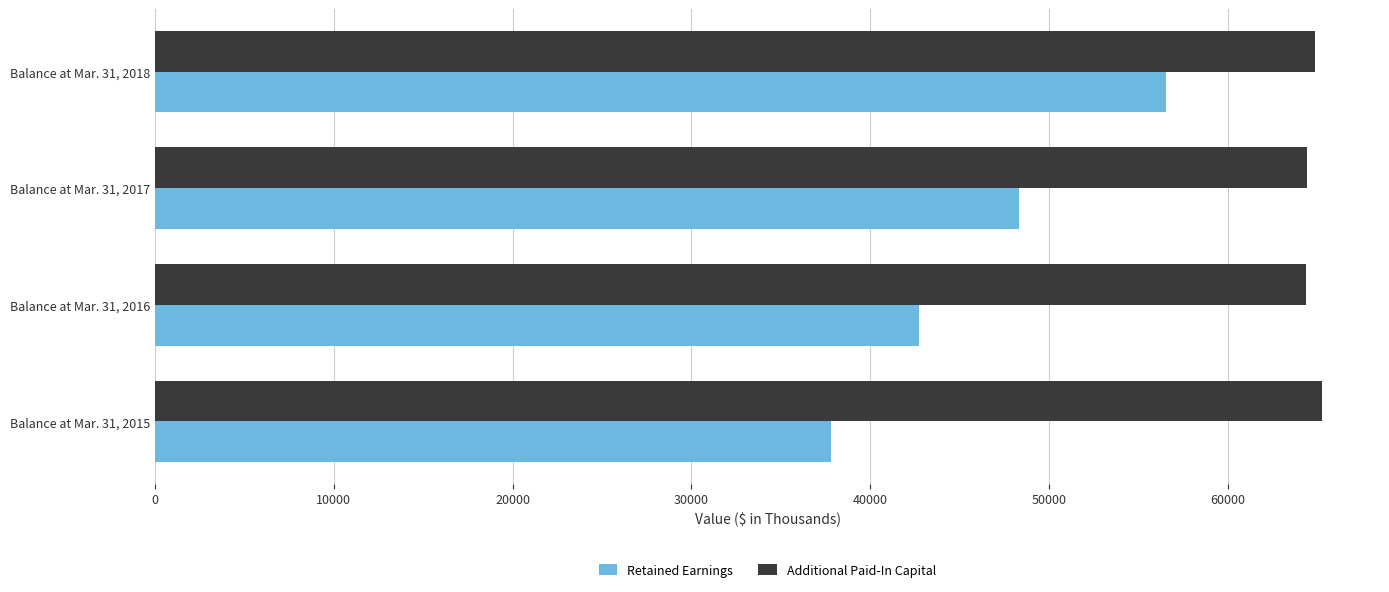

What is the minimum value for Retained Earnings?

37830